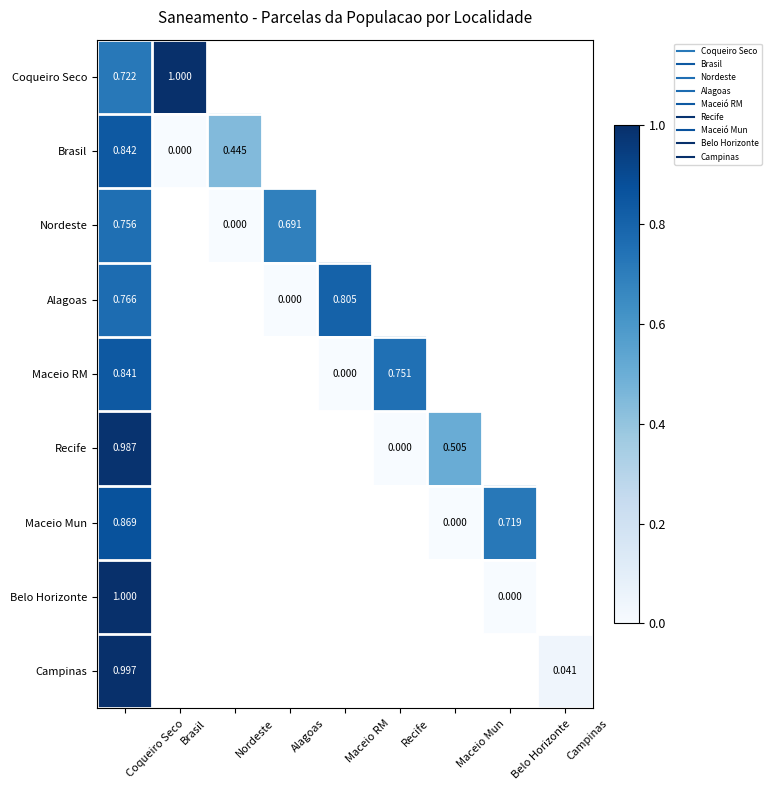

At which category does the chart reach its peak across all series?

Brasil